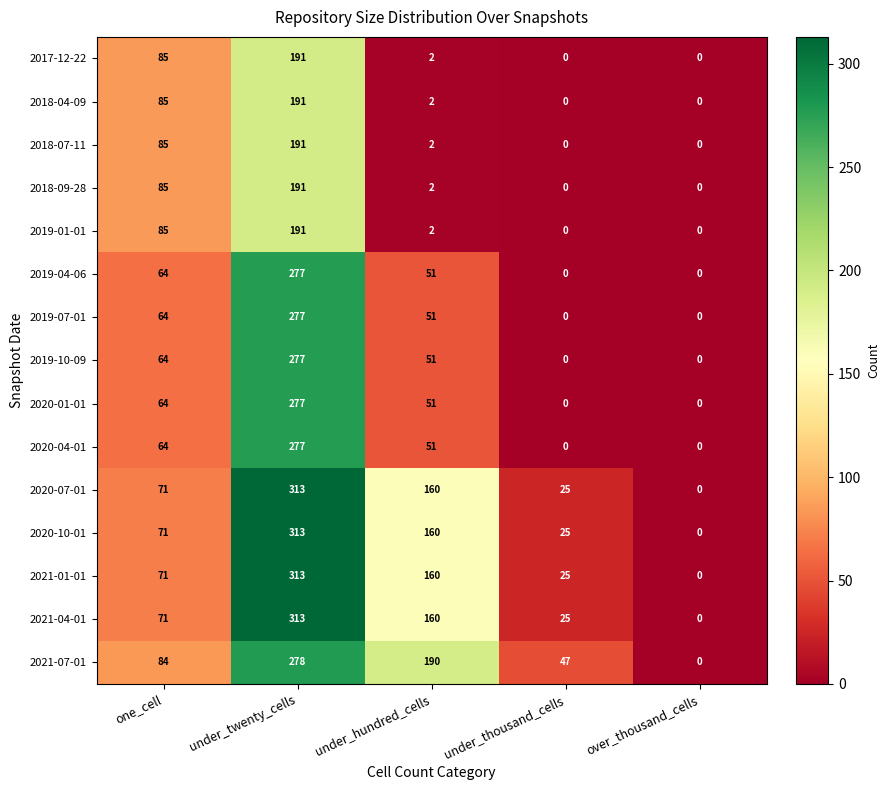

What is the difference between the highest and lowest values at under_hundred_cells?

188